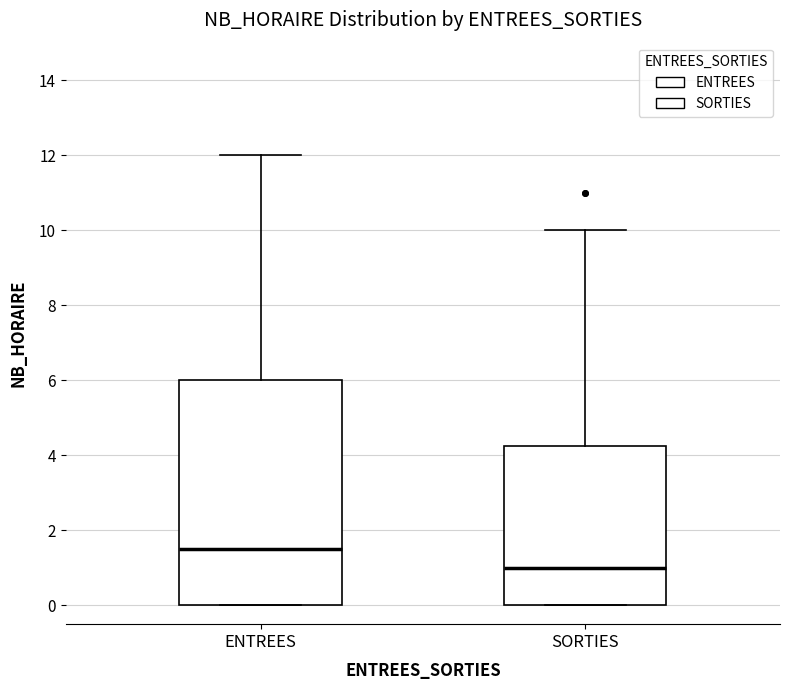

Which box has the highest median line?

ENTREES